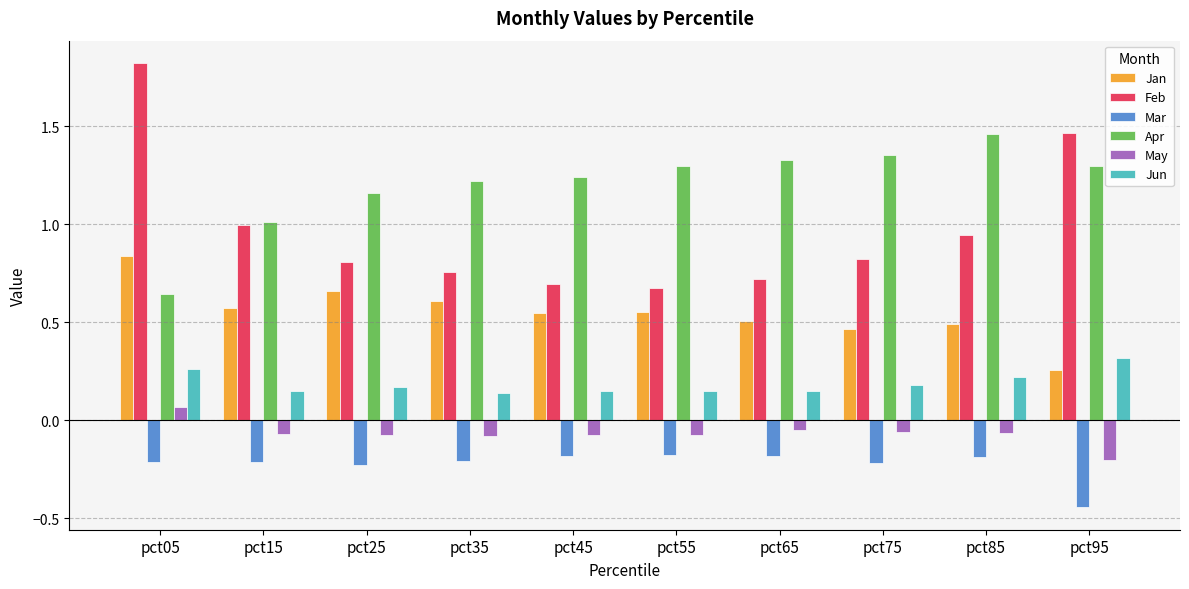

How many bars are there in total?

60